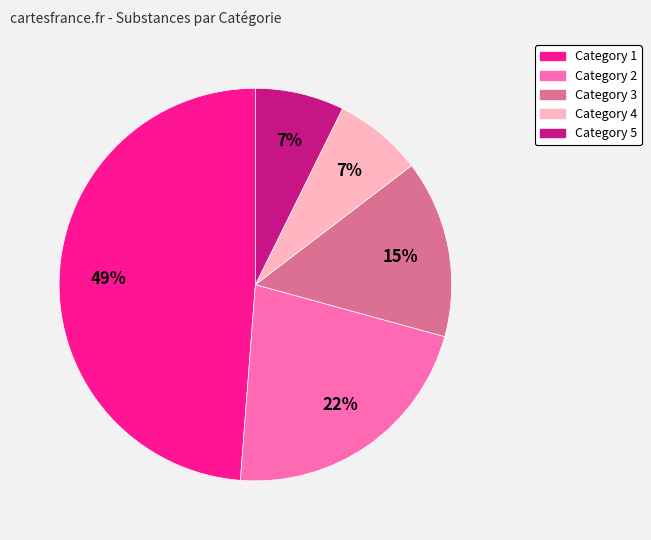

To the nearest percent, what portion does Category 2 represent?

22%